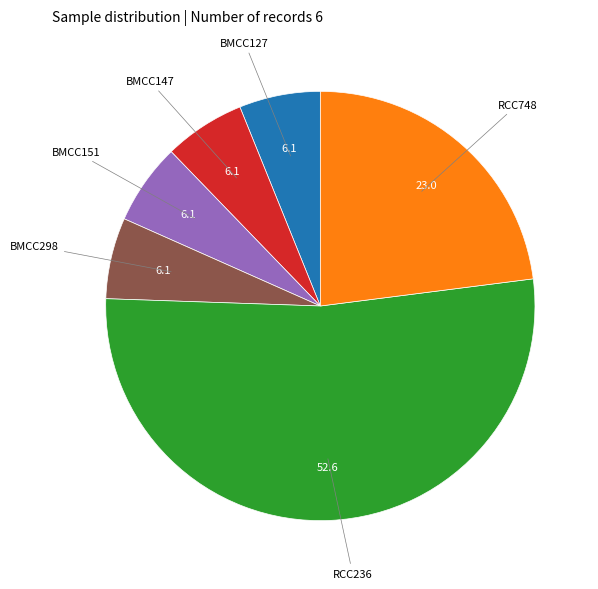

What is the majority slice?

RCC236